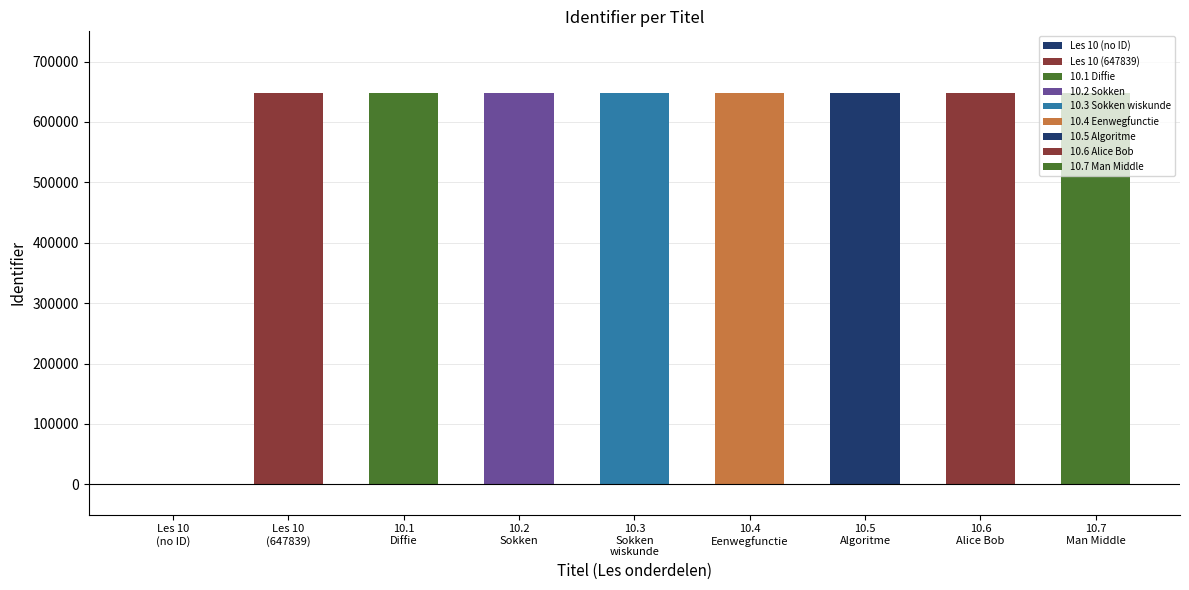

At which label is the value closest to 323976?

Les 10
(647839)